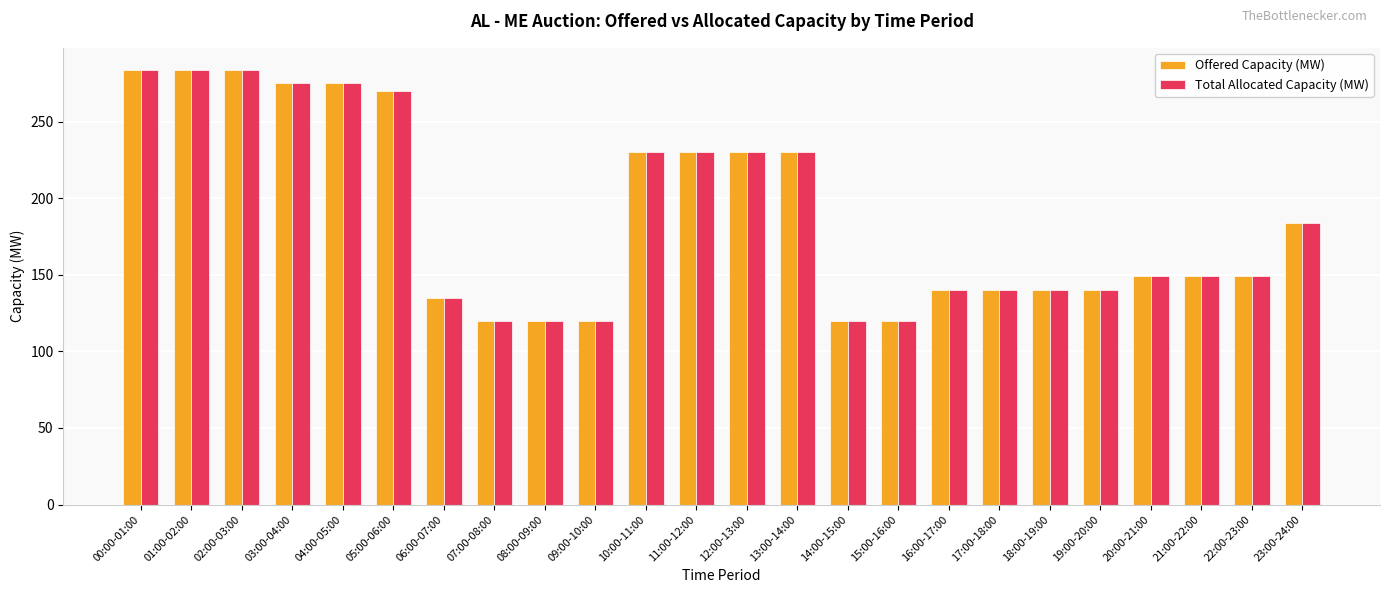

How many data points does each series have?

24